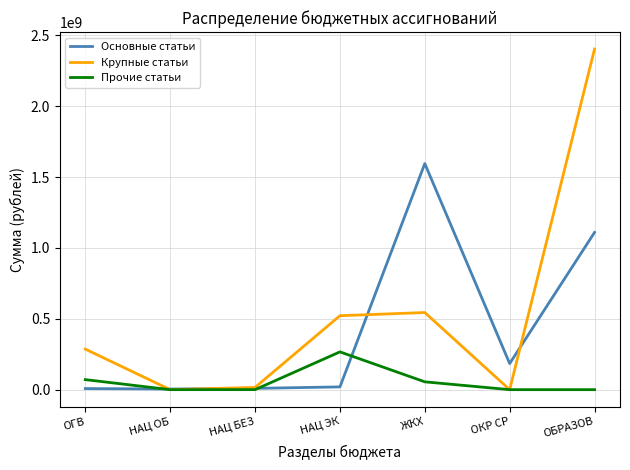

Which series has the widest spread of values?

Крупные статьи